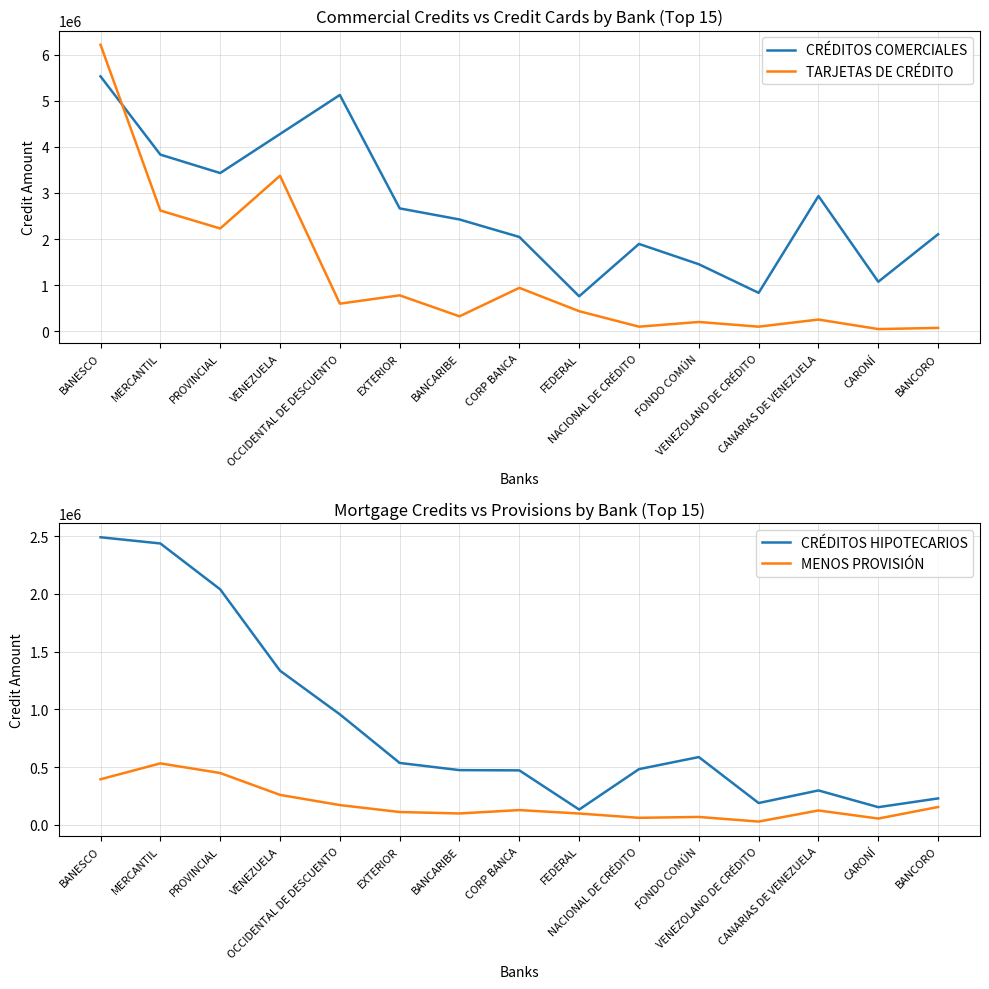

Is the value of TARJETAS DE CRÉDITO at CORP BANCA greater than the value of CRÉDITOS COMERCIALES at NACIONAL DE CRÉDITO?

No